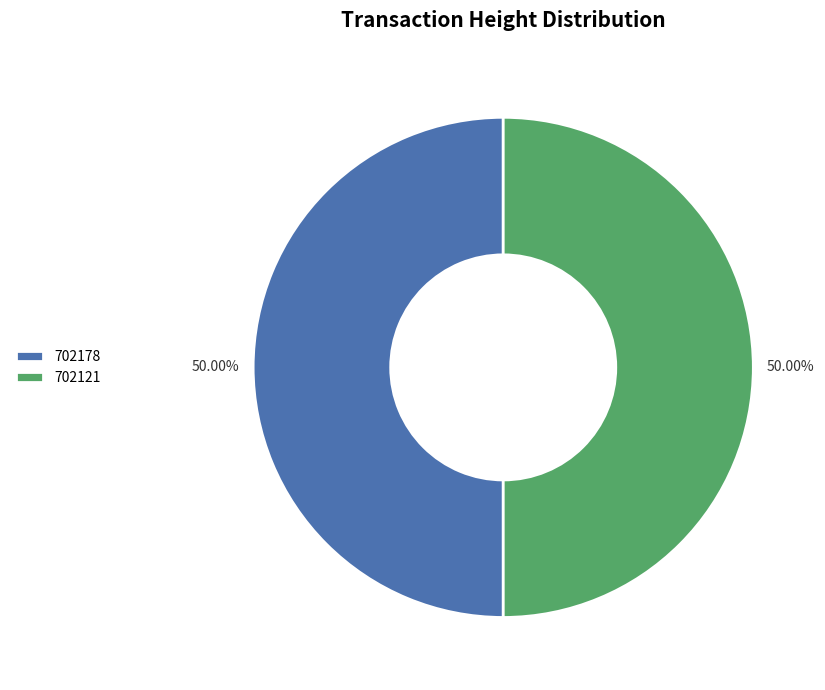

Combined, do 702178 and 702121 account for over 50%?

Yes